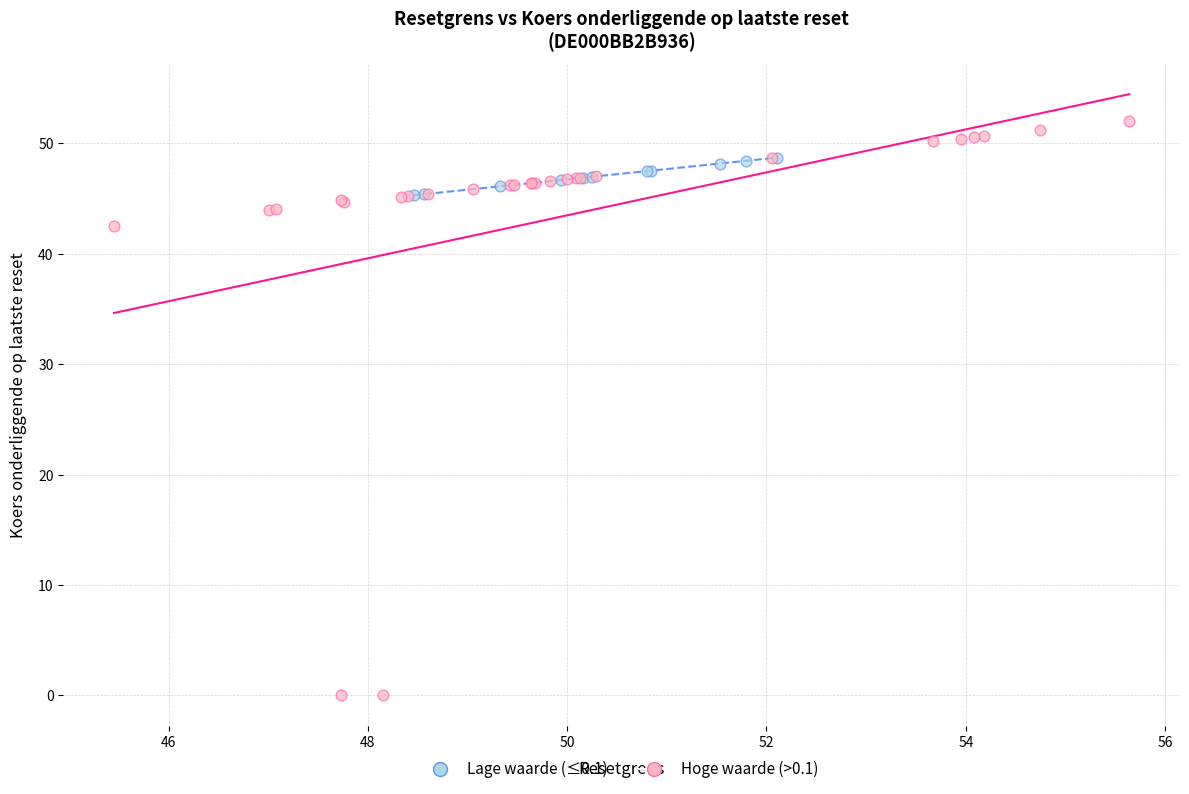

Which series contains the highest Y value?

Hoge waarde (>0.1)